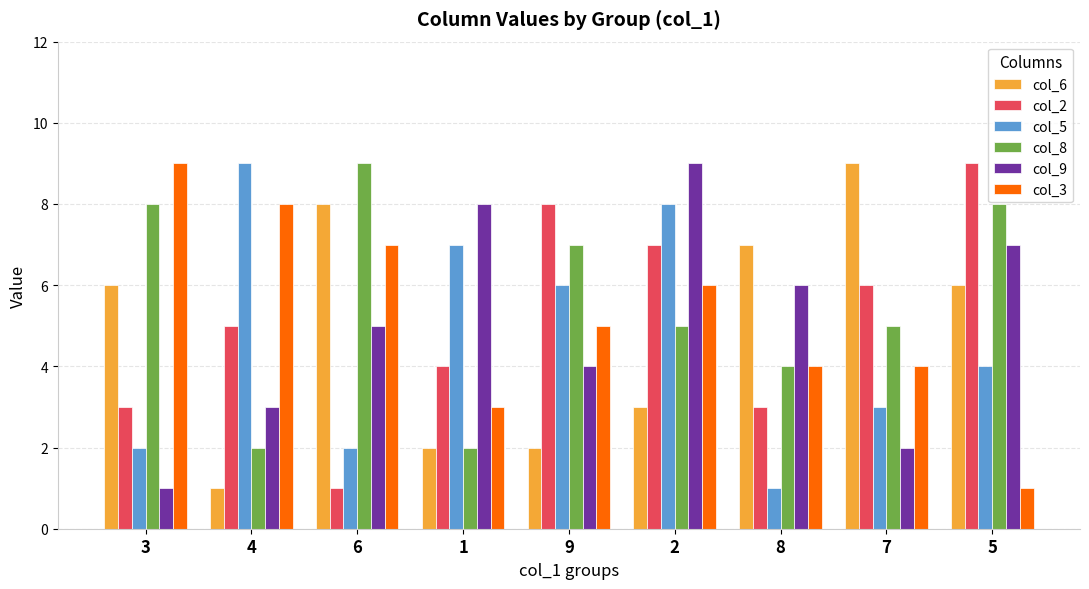

What are all the series names shown in the legend?

col_6, col_2, col_5, col_8, col_9, col_3